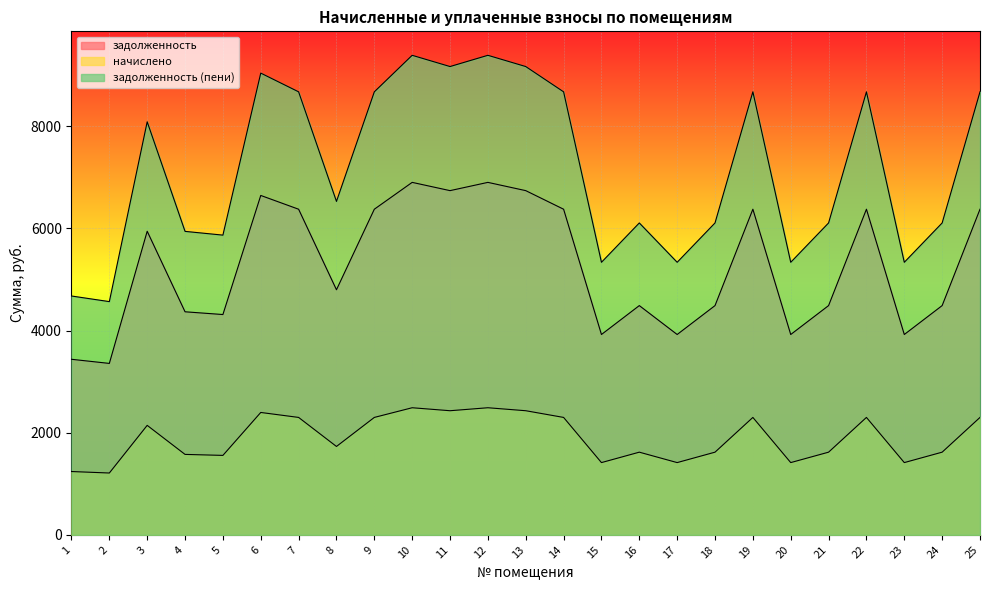

What is the difference between the second highest and minimum values in the задолженность (пени) series?

4823.4